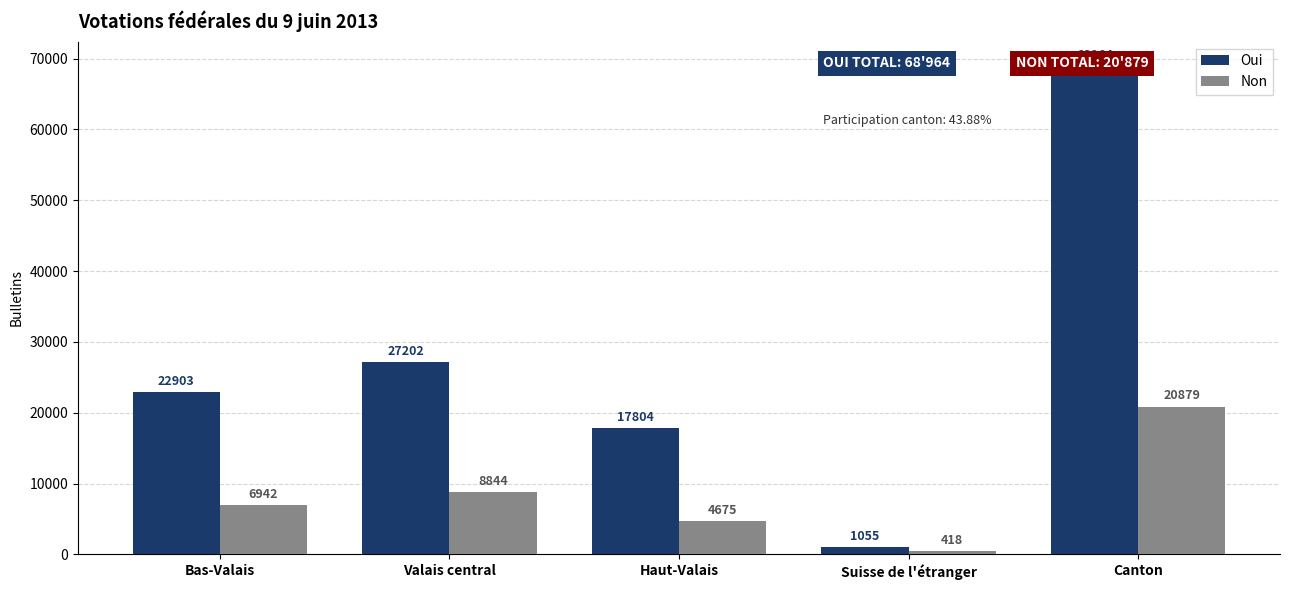

At Suisse de l'étranger, list the series in order from smallest to largest.

Non, Oui